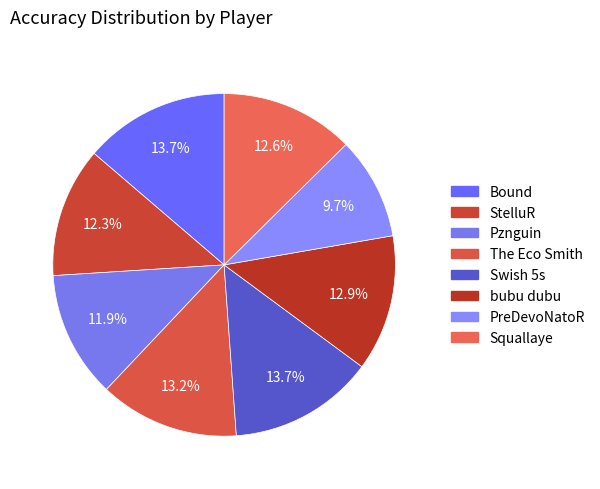

To the nearest percent, what percentage of the pie is The Eco Smith?

13%